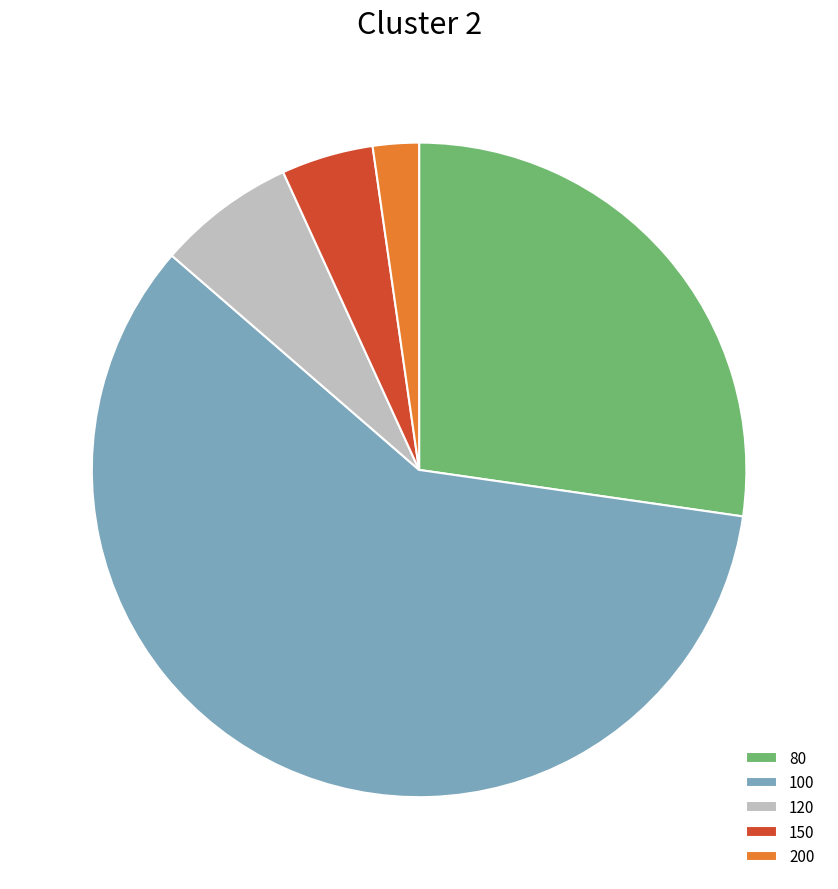

Is it true that 120 is 12% of the pie?

False